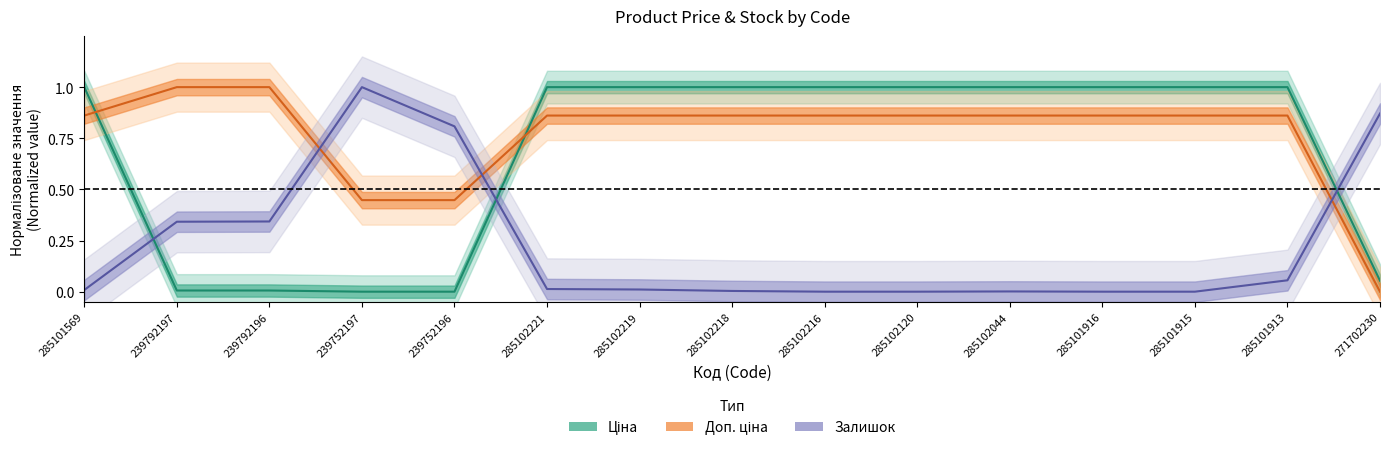

Reading left to right, list all the values displayed in this chart.

Ціна: 285101569=1.0	239792197=0.0	239792196=0.0	239752197=0.0	239752196=0.0	285102221=1.0	285102219=1.0	285102218=1.0	285102216=1.0	285102120=1.0	285102044=1.0	285101916=1.0	285101915=1.0	285101913=1.0	271702230=0.1
Доп. ціна: 285101569=0.9	239792197=1.0	239792196=1.0	239752197=0.4	239752196=0.4	285102221=0.9	285102219=0.9	285102218=0.9	285102216=0.9	285102120=0.9	285102044=0.9	285101916=0.9	285101915=0.9	285101913=0.9	271702230=0.0
Залишок: 285101569=0.0	239792197=0.3	239792196=0.3	239752197=1.0	239752196=0.8	285102221=0.0	285102219=0.0	285102218=0.0	285102216=0.0	285102120=0.0	285102044=0.0	285101916=0.0	285101915=0.0	285101913=0.1	271702230=0.9